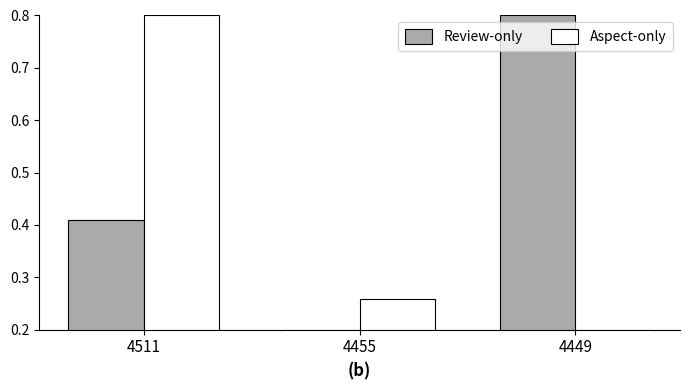

List the series in order of their overall mean, lowest first.

Aspect-only, Review-only